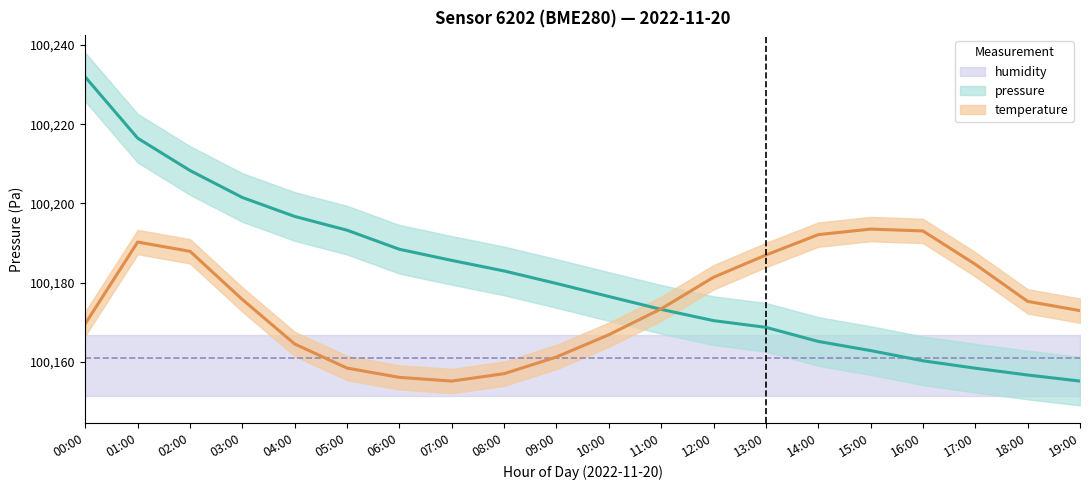

Which series changed the most between 13:00 and 19:00?

temperature